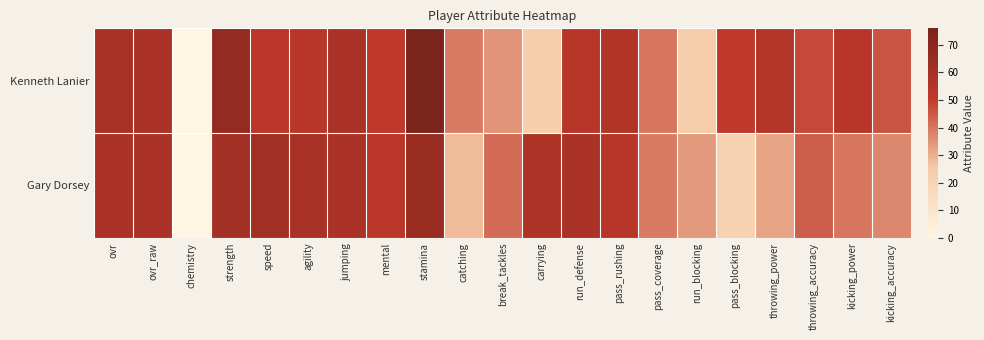

At ovr, list the series in order from largest to smallest.

Kenneth Lanier, Gary Dorsey